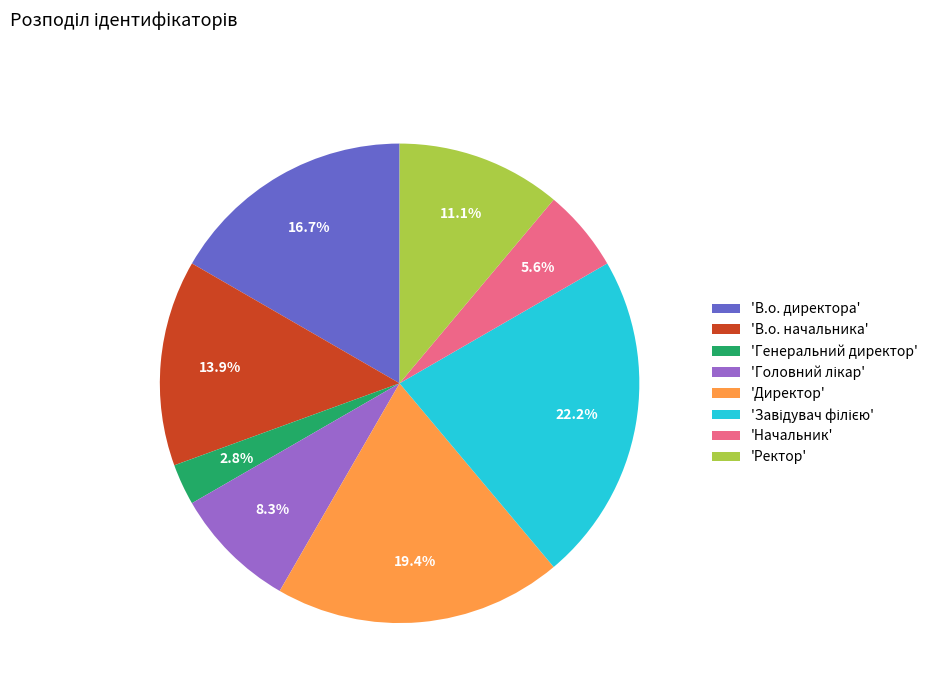

What percentage is NOT represented by 'Ректор'?

88.9%